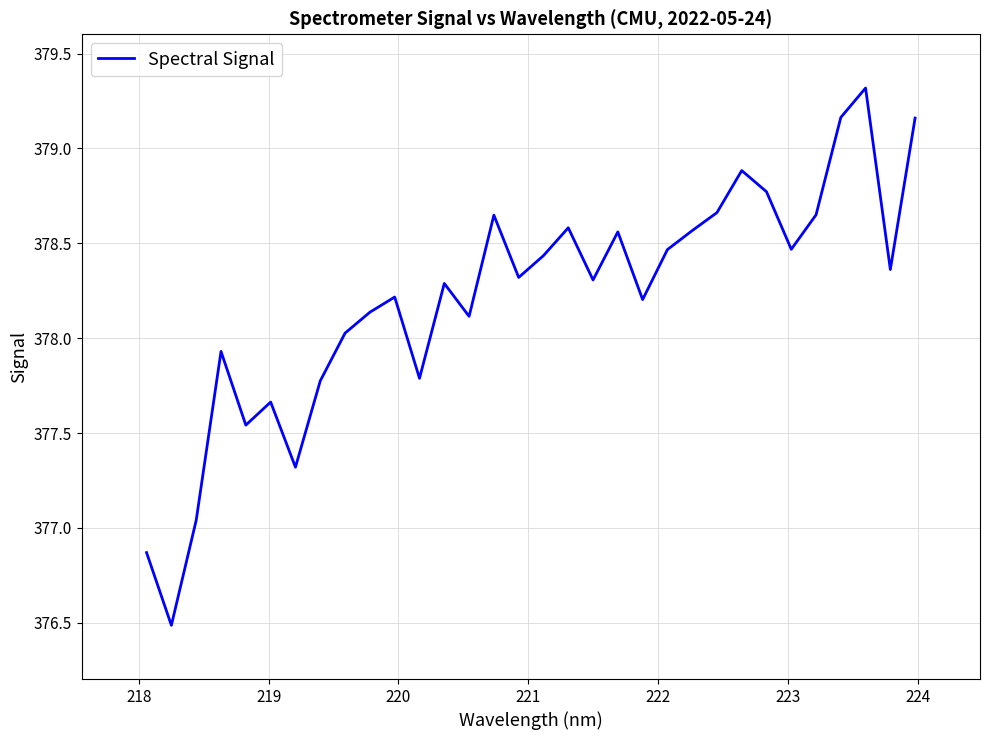

What is the minimum value shown in the chart?

376.5